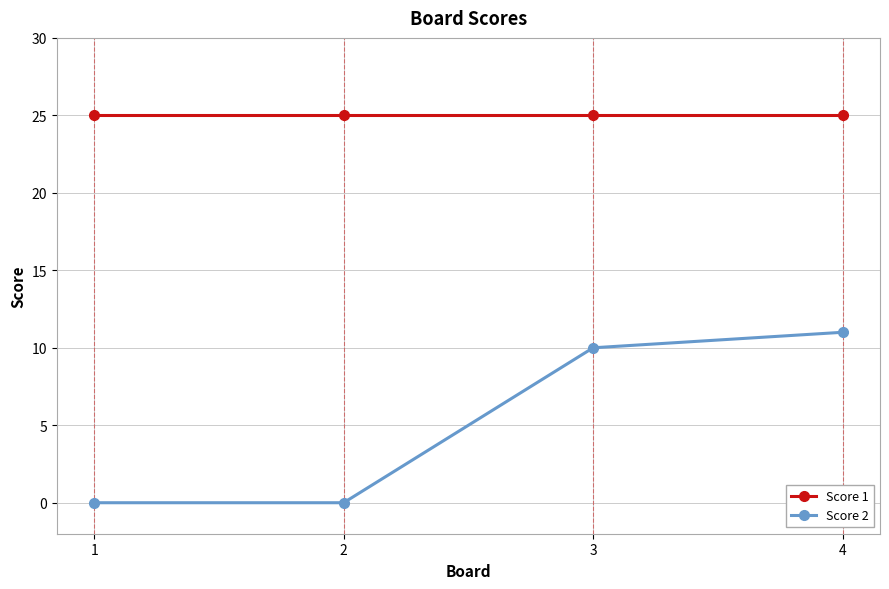

What is the average value of the Score 1 series?

25